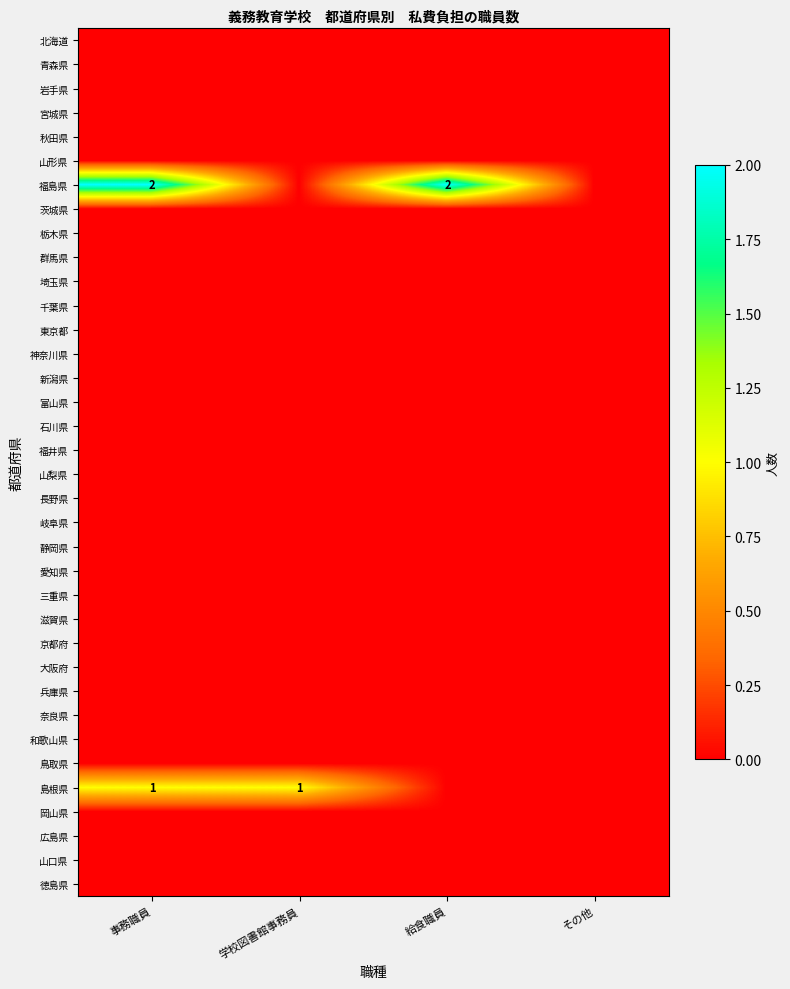

What is the spread (max minus min) of values at 学校図書館事務員?

1